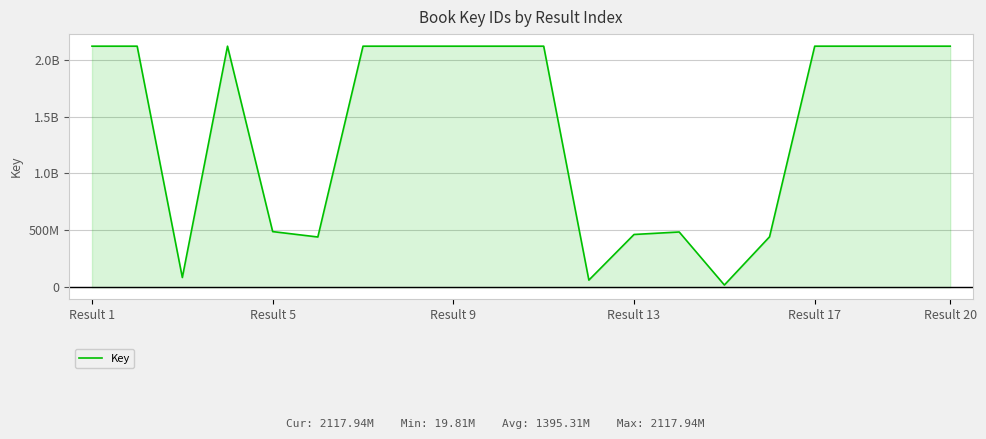

At which category does the chart reach its peak across all series?

Result 20